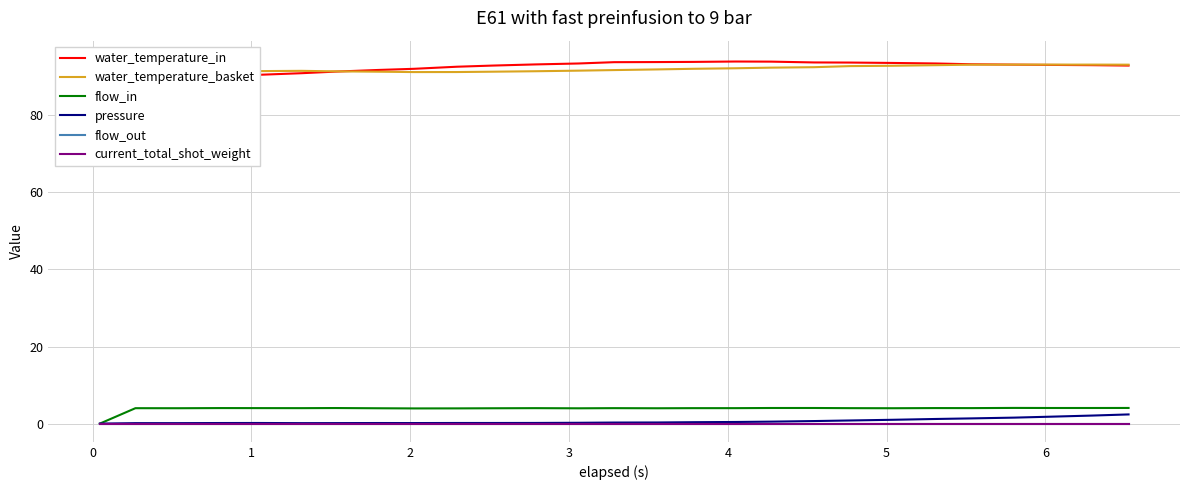

True or false: flow_in and current_total_shot_weight cross at least once.

False